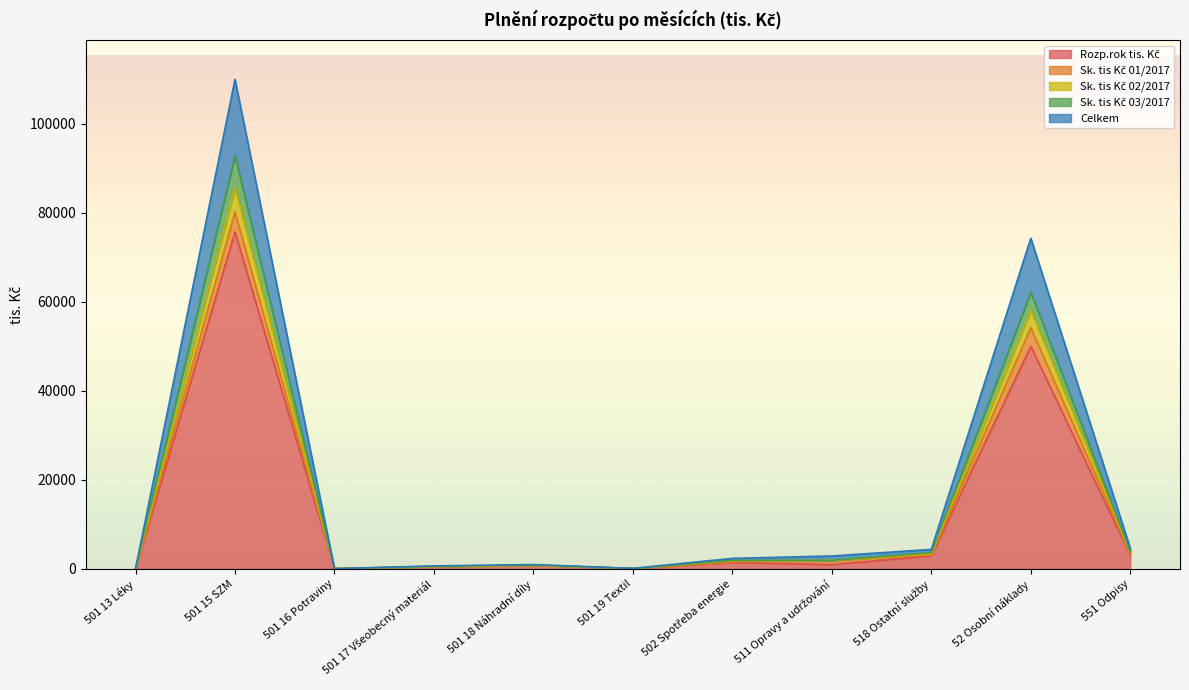

What is the average value of the Celkem series?

18200.7